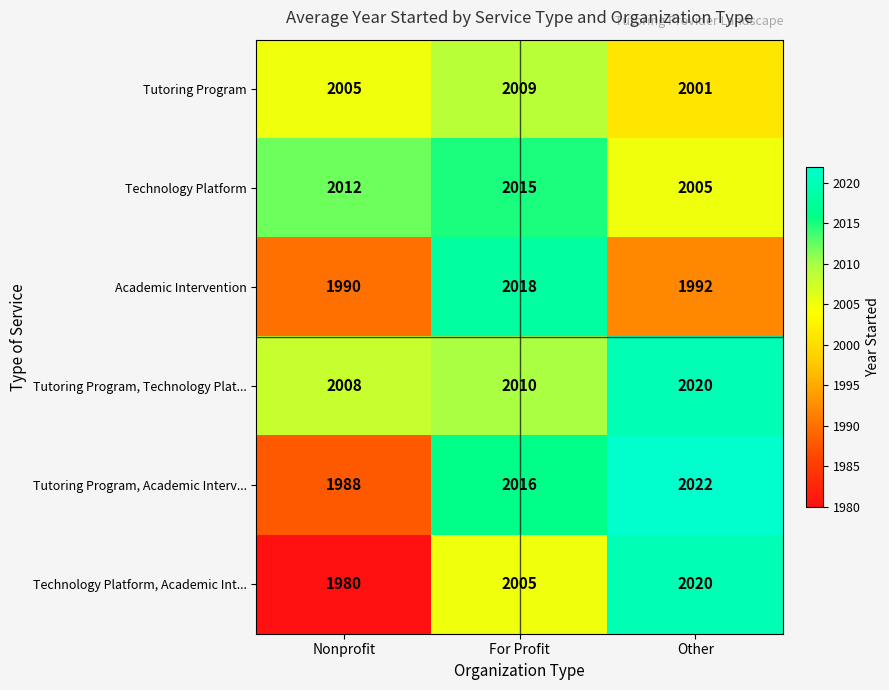

Which series has the widest spread of values?

Technology Platform, Academic Int...